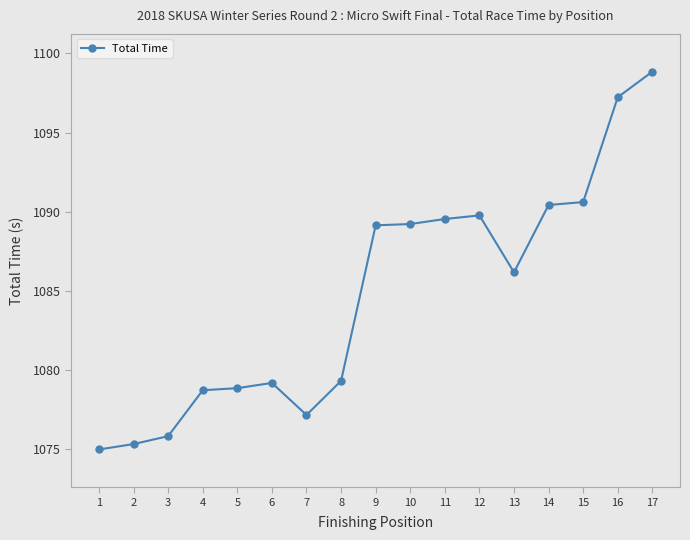

The value at 5 is 1676.6. True or false?

False